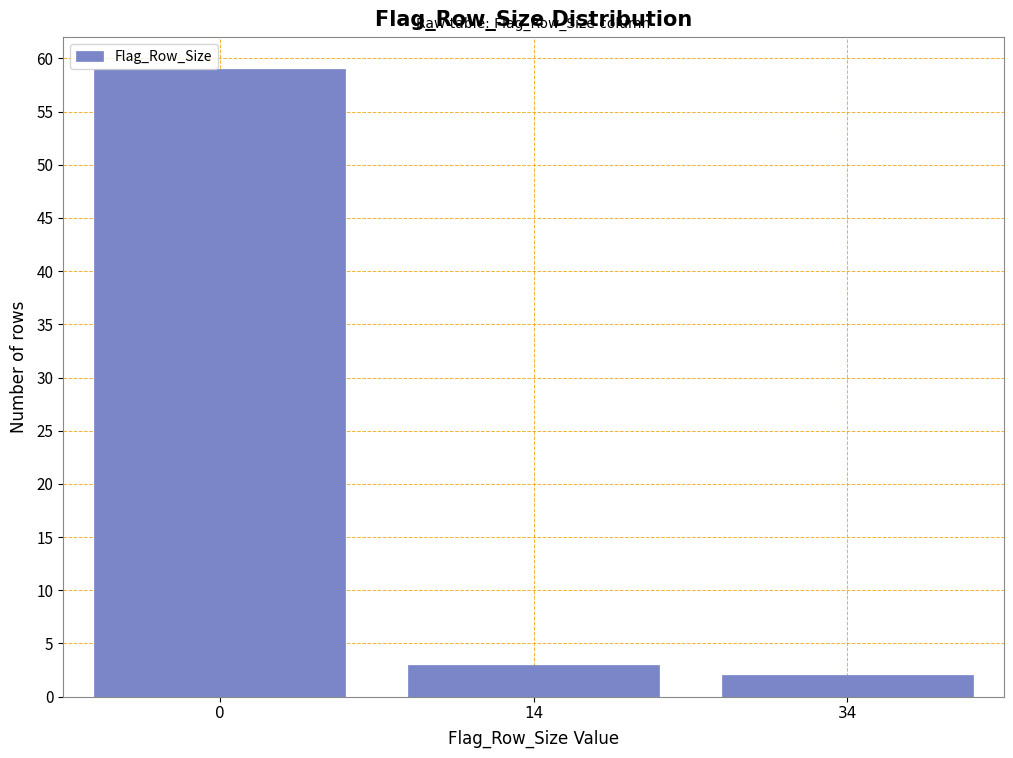

Reading left to right, extract all data points from this chart.

59	3	2